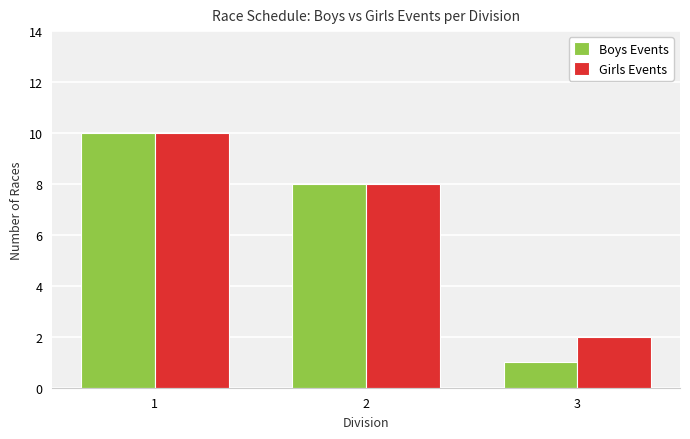

True or false: Girls Events has a value of 13 at 2.

False